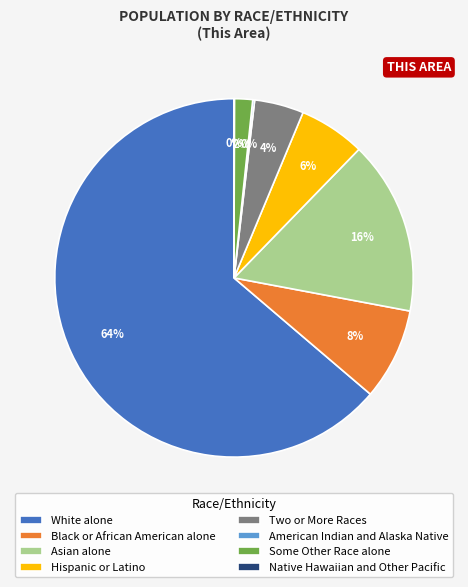

To the nearest percent, what is the difference between the largest and smallest slice percentages?

64%